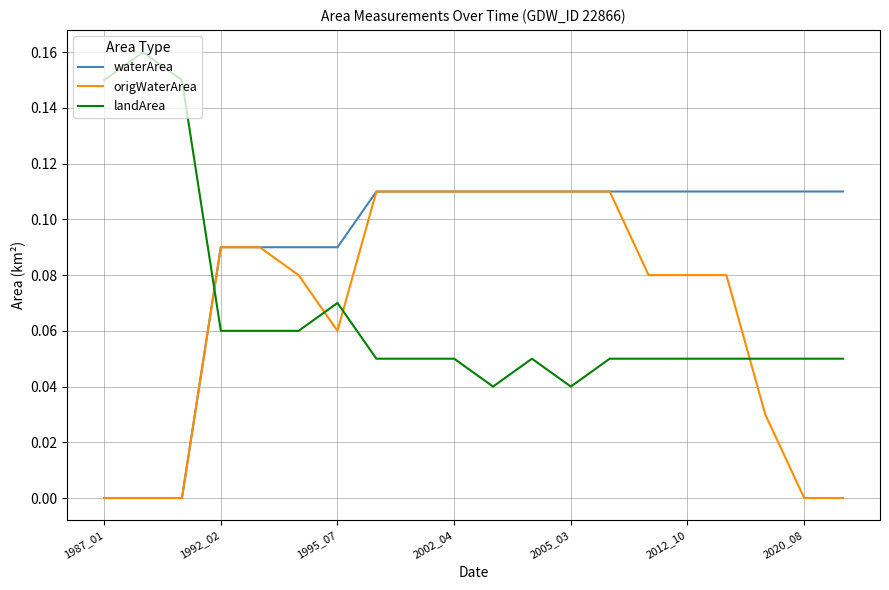

Which series has the largest total across all categories?

waterArea